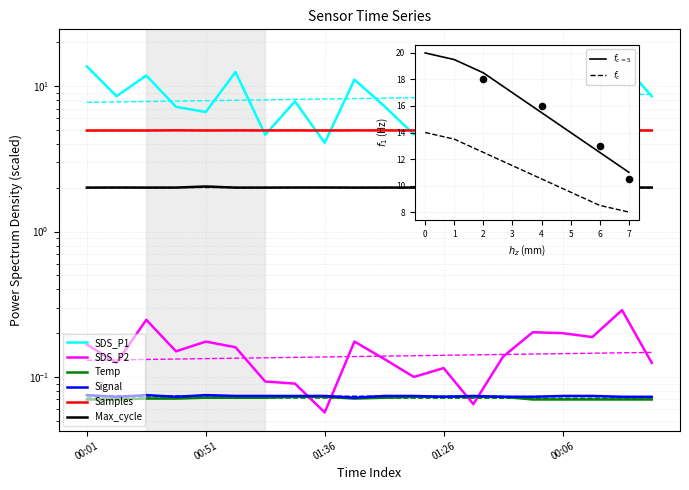

What is the total value across all series at 00:13?

15.7